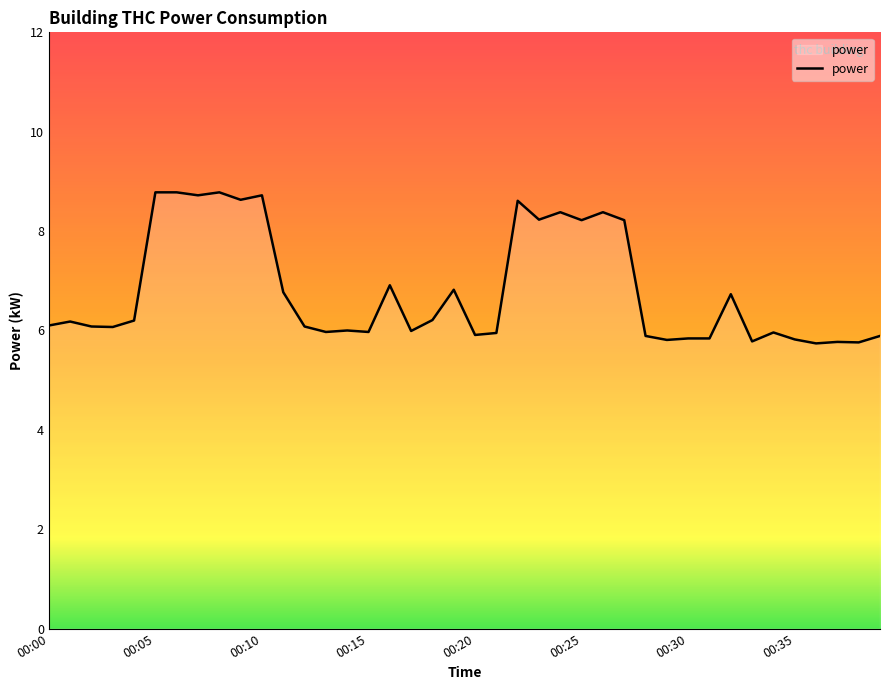

True or false: the data has more than 1 interior local peaks.

True